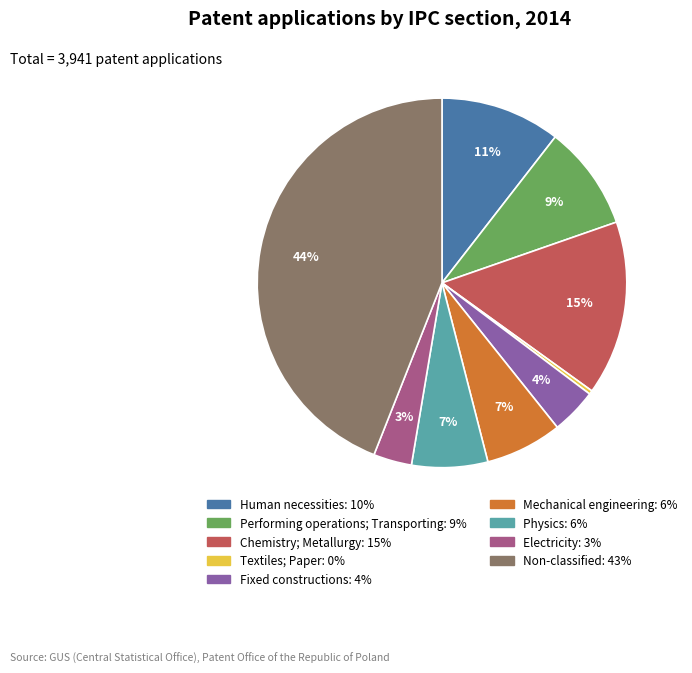

Do Fixed constructions and Mechanical engineering together represent more than half of the pie?

No